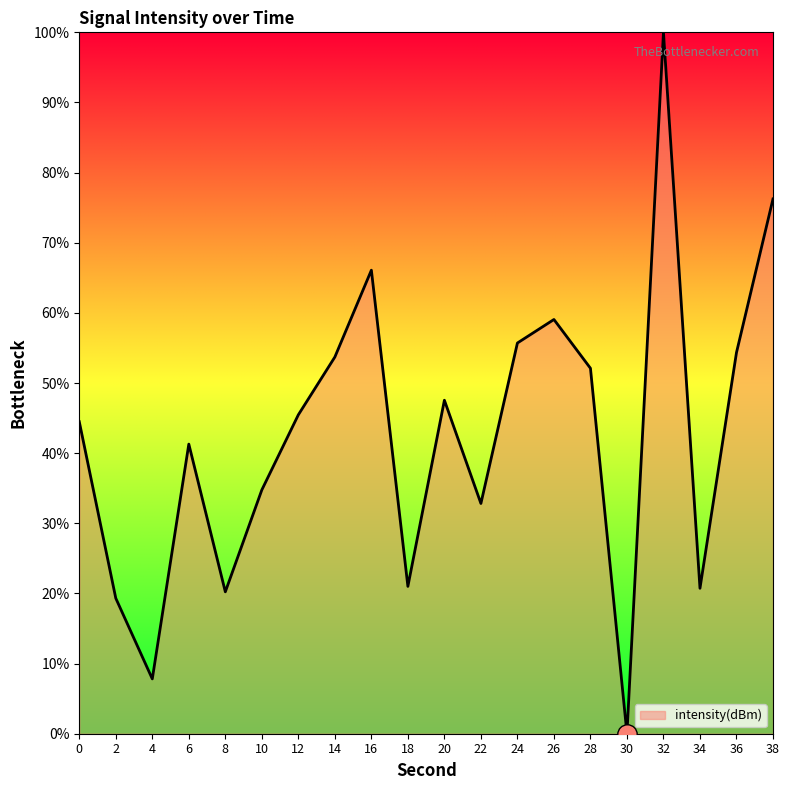

Is it true that the value at 10 is 51.2?

False